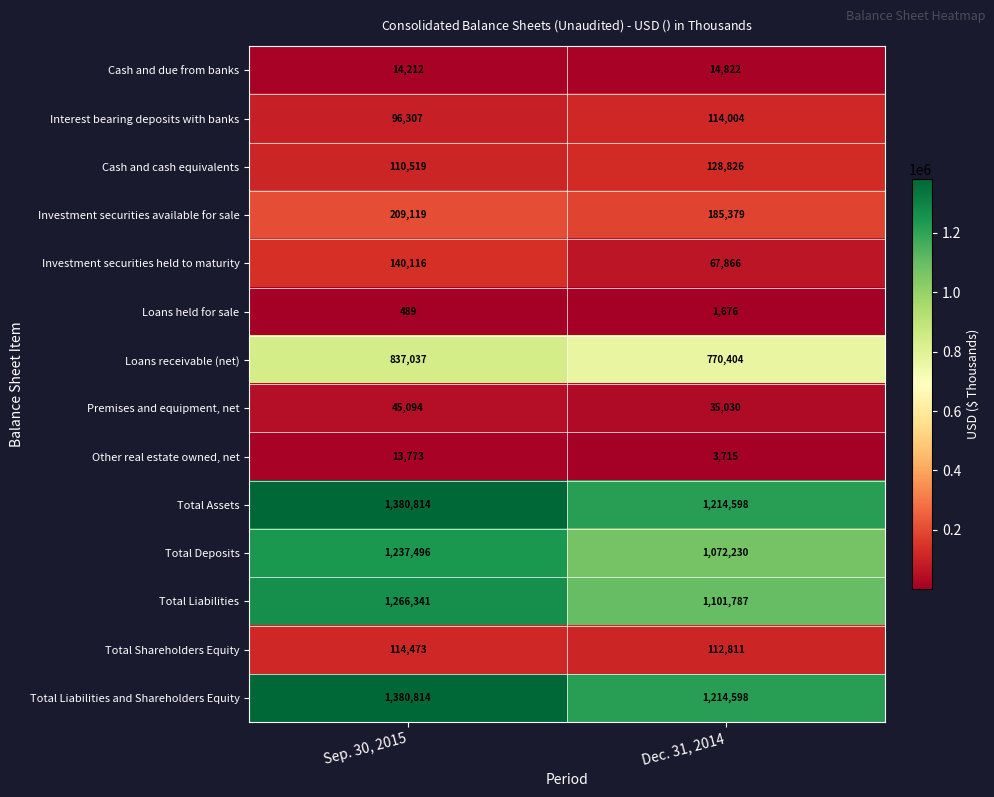

Reading right to left, list all the values displayed in this chart.

Cash and due from banks: Dec. 31, 2014=14822	Sep. 30, 2015=14212
Interest bearing deposits with banks: Dec. 31, 2014=114004	Sep. 30, 2015=96307
Cash and cash equivalents: Dec. 31, 2014=128826	Sep. 30, 2015=110519
Investment securities available for sale: Dec. 31, 2014=185379	Sep. 30, 2015=209119
Investment securities held to maturity: Dec. 31, 2014=67866	Sep. 30, 2015=140116
Loans held for sale: Dec. 31, 2014=1676	Sep. 30, 2015=489
Loans receivable (net): Dec. 31, 2014=770404	Sep. 30, 2015=837037
Premises and equipment, net: Dec. 31, 2014=35030	Sep. 30, 2015=45094
Other real estate owned, net: Dec. 31, 2014=3715	Sep. 30, 2015=13773
Total Assets: Dec. 31, 2014=1214598	Sep. 30, 2015=1380814
Total Deposits: Dec. 31, 2014=1072230	Sep. 30, 2015=1237496
Total Liabilities: Dec. 31, 2014=1101787	Sep. 30, 2015=1266341
Total Shareholders Equity: Dec. 31, 2014=112811	Sep. 30, 2015=114473
Total Liabilities and Shareholders Equity: Dec. 31, 2014=1214598	Sep. 30, 2015=1380814